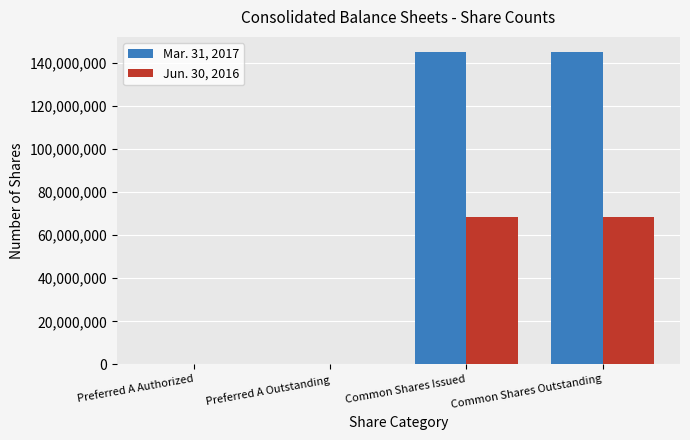

What is the greatest value displayed?

144893690